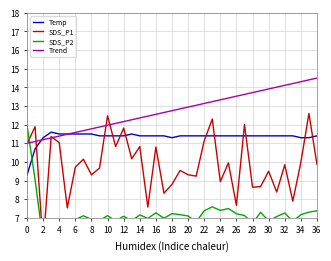

Is the value of SDS_P1 at 36 greater than the value of Temp at 32?

No